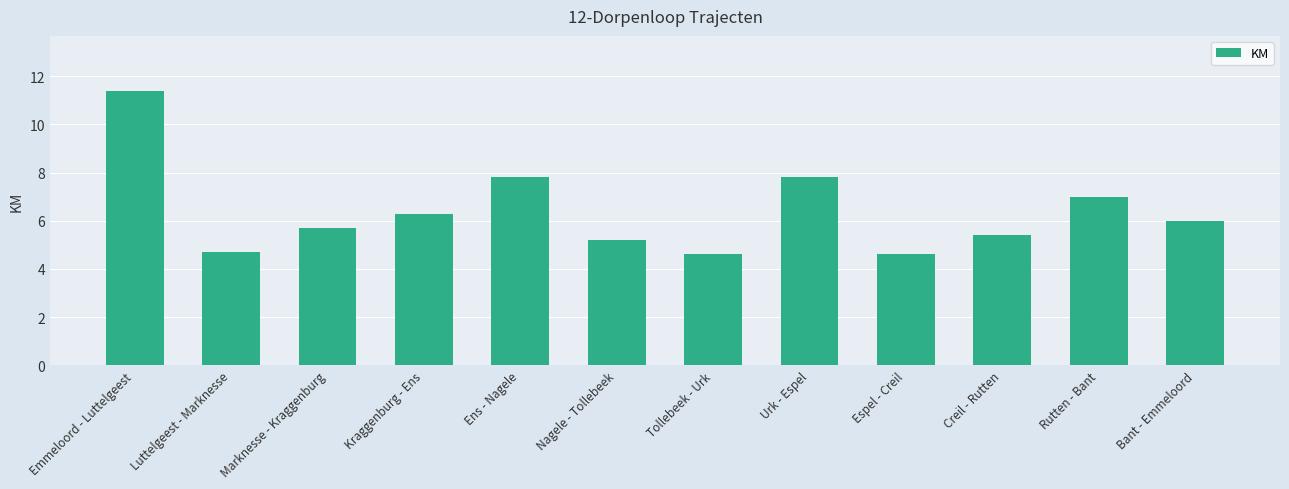

What is the ratio of the value at Creil - Rutten to the value at Rutten - Bant?

0.8